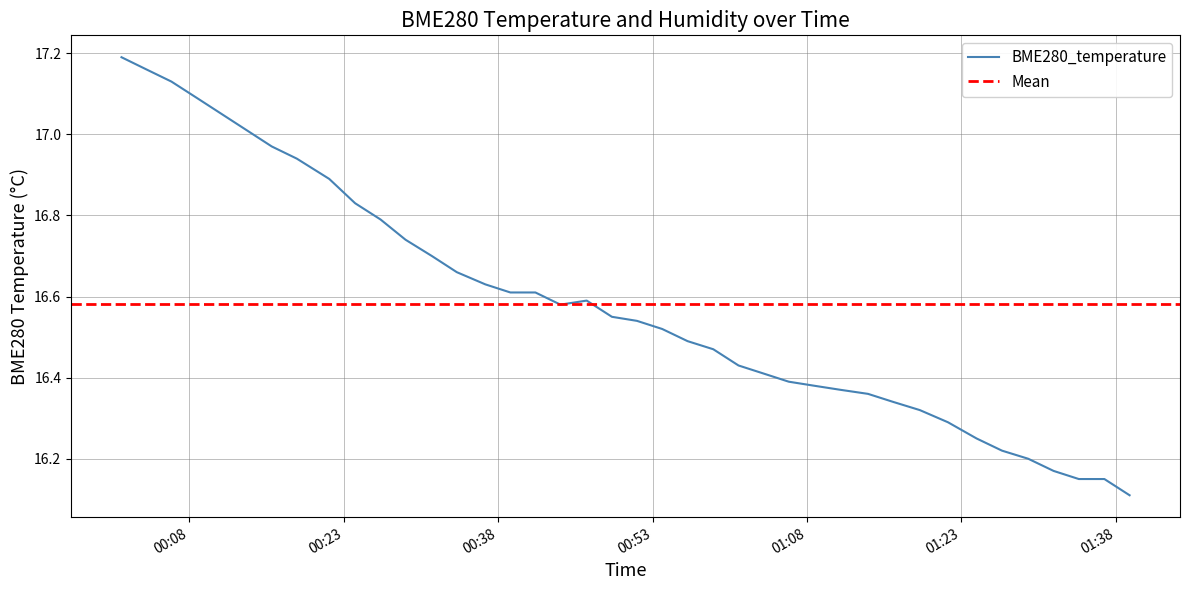

What is the difference between the maximum and minimum values?

1.1